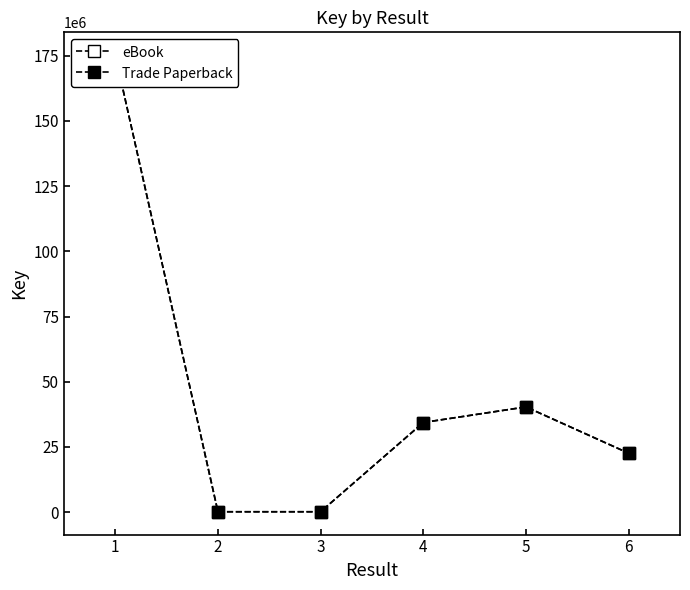

Reading left to right, list all the values displayed in this chart.

eBook: 175173386	161389	161388	34370050	40345647	22589953
Trade Paperback: 175173386	161389	161388	34370050	40345647	22589953